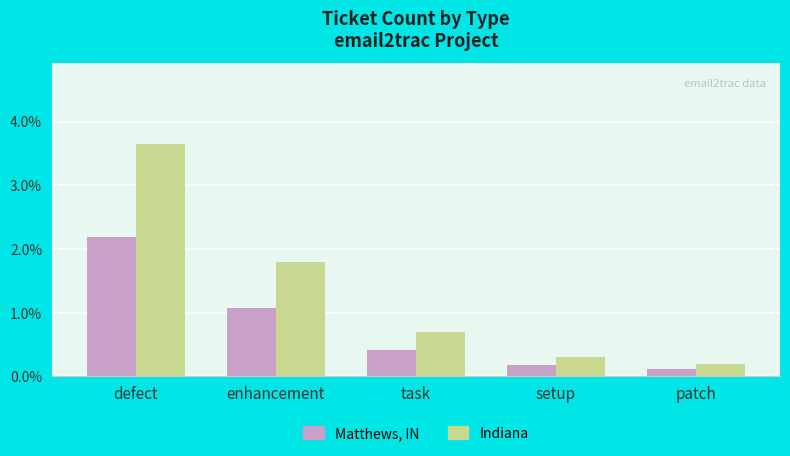

True or false: Indiana has a value of 0.7 at task.

True